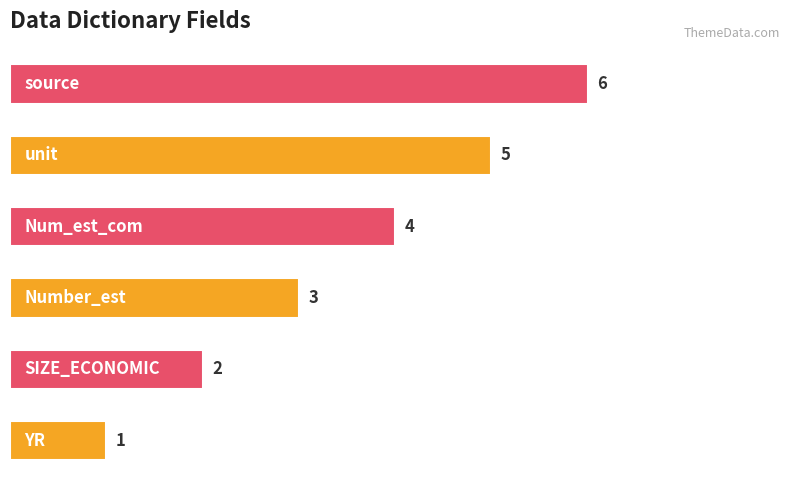

What is the maximum value shown in the chart?

6